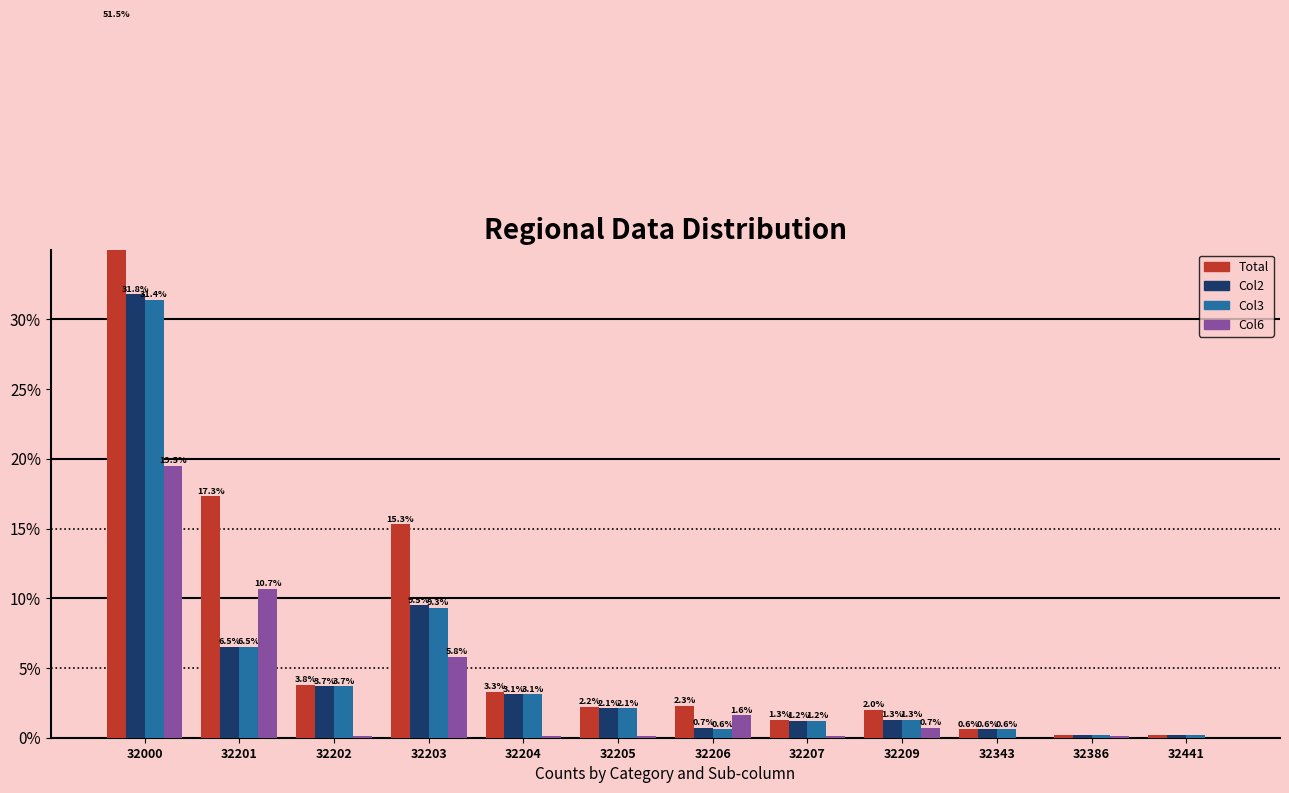

What is the total value across all series at 32386?

0.7